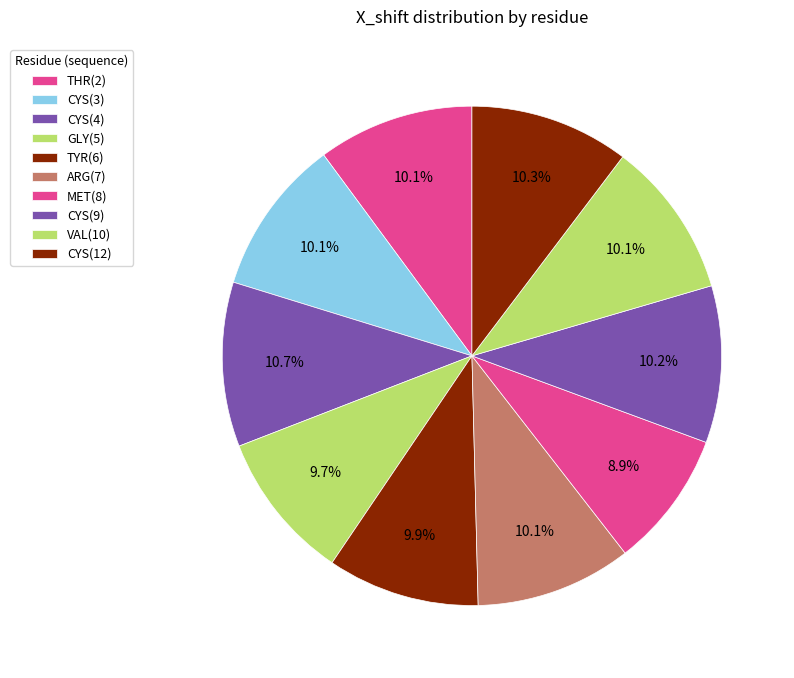

Is there any slice that represents more than half of the pie?

No